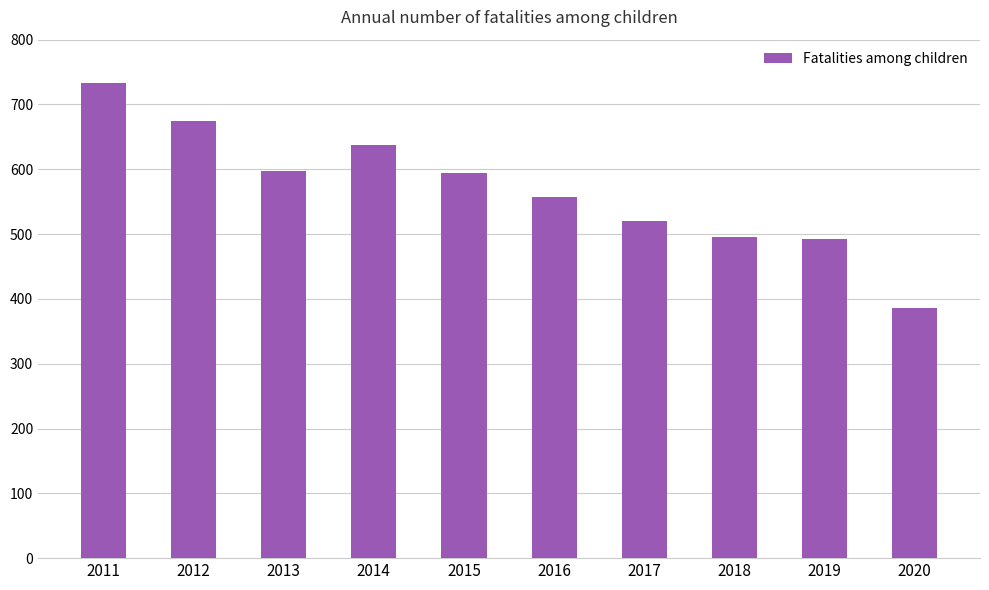

What is the approximate value at 2015?

595